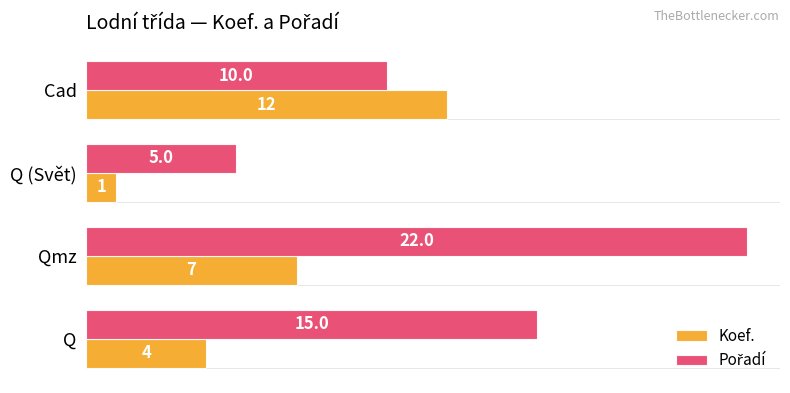

The Koef. series shows 0 at Q (Svět). True or false?

False